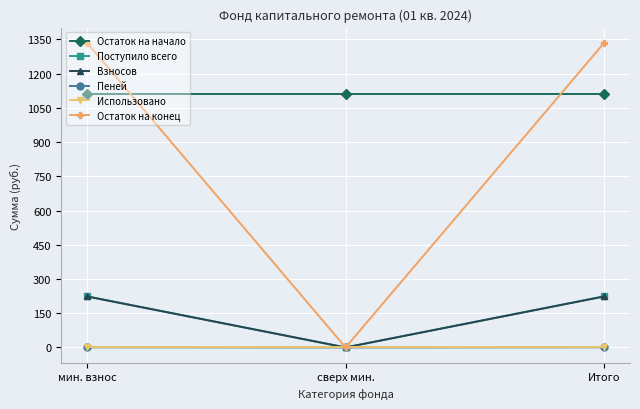

What is the total value across all series at сверх мин.?

1111.0